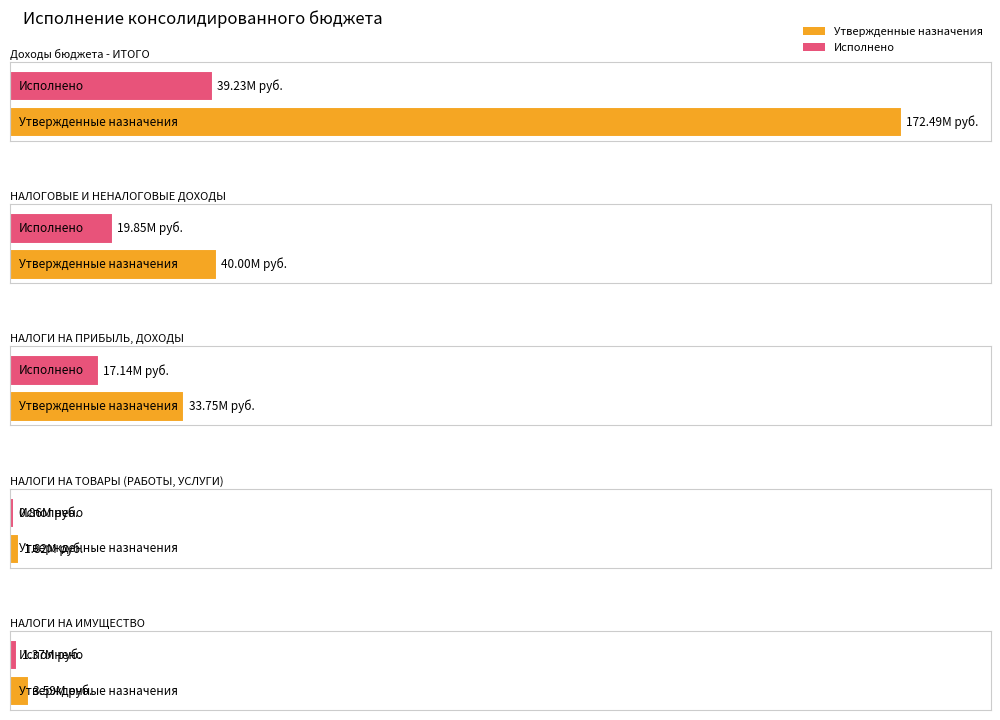

Count the number of categories in the chart.

5